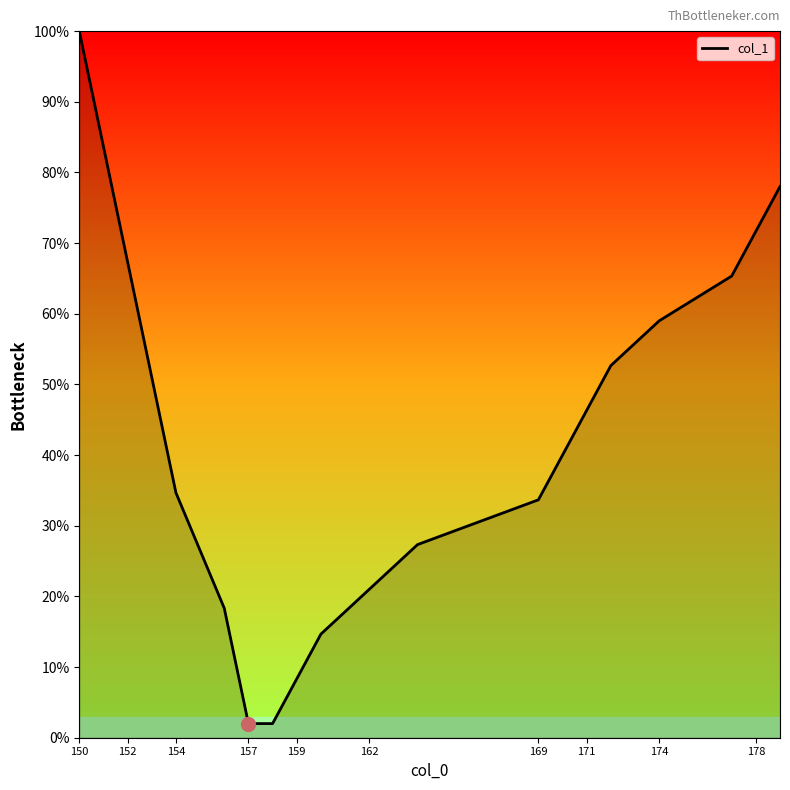

What is the difference between the second highest and second lowest values?

81.7